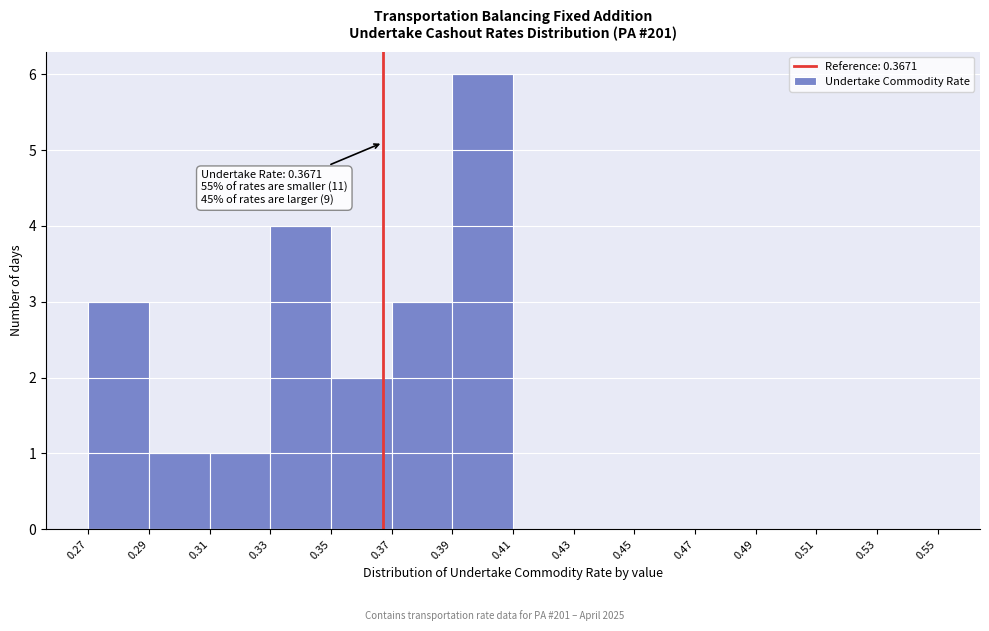

Which range on the x-axis has the tallest bar?

0.39 to 0.41